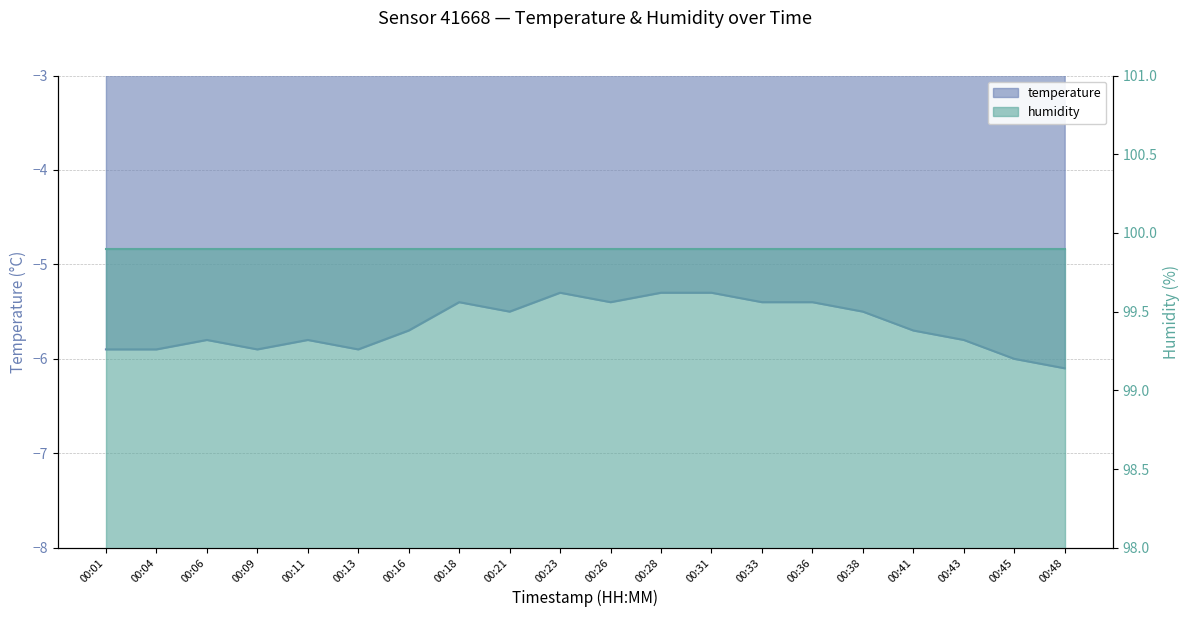

Which has a higher value, 00:31 or 00:18?

00:31